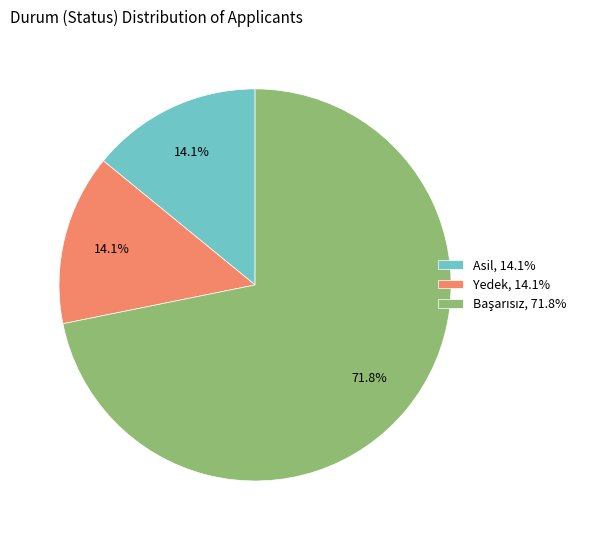

What percentage is the Asil slice, to the nearest percent?

14%